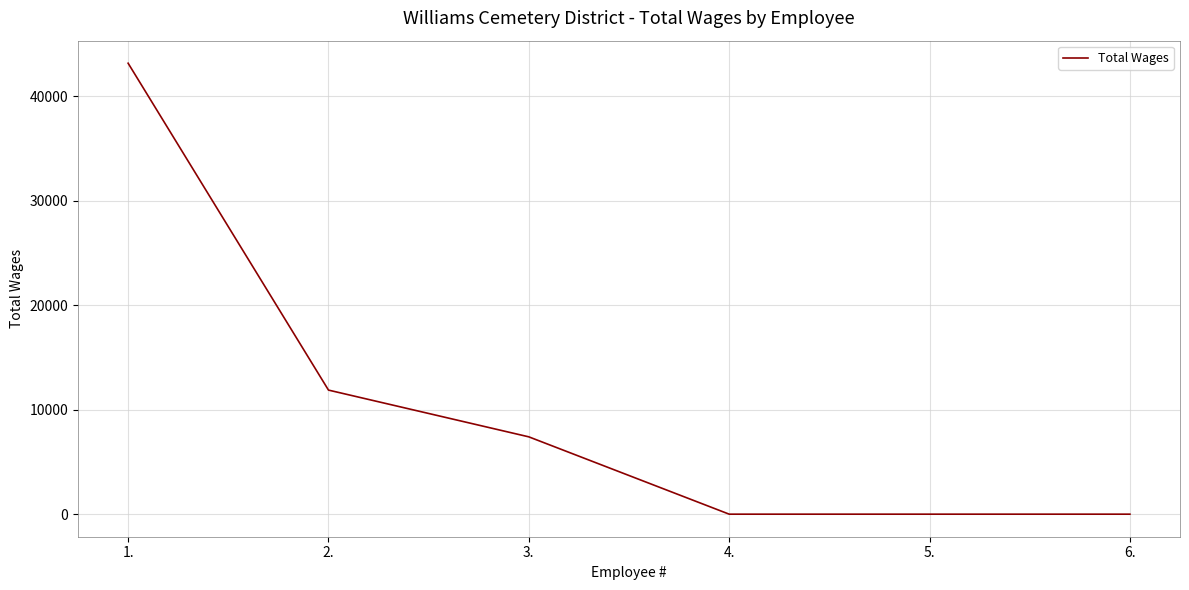

The chart shows a value of 58474 at 1.. True or false?

False